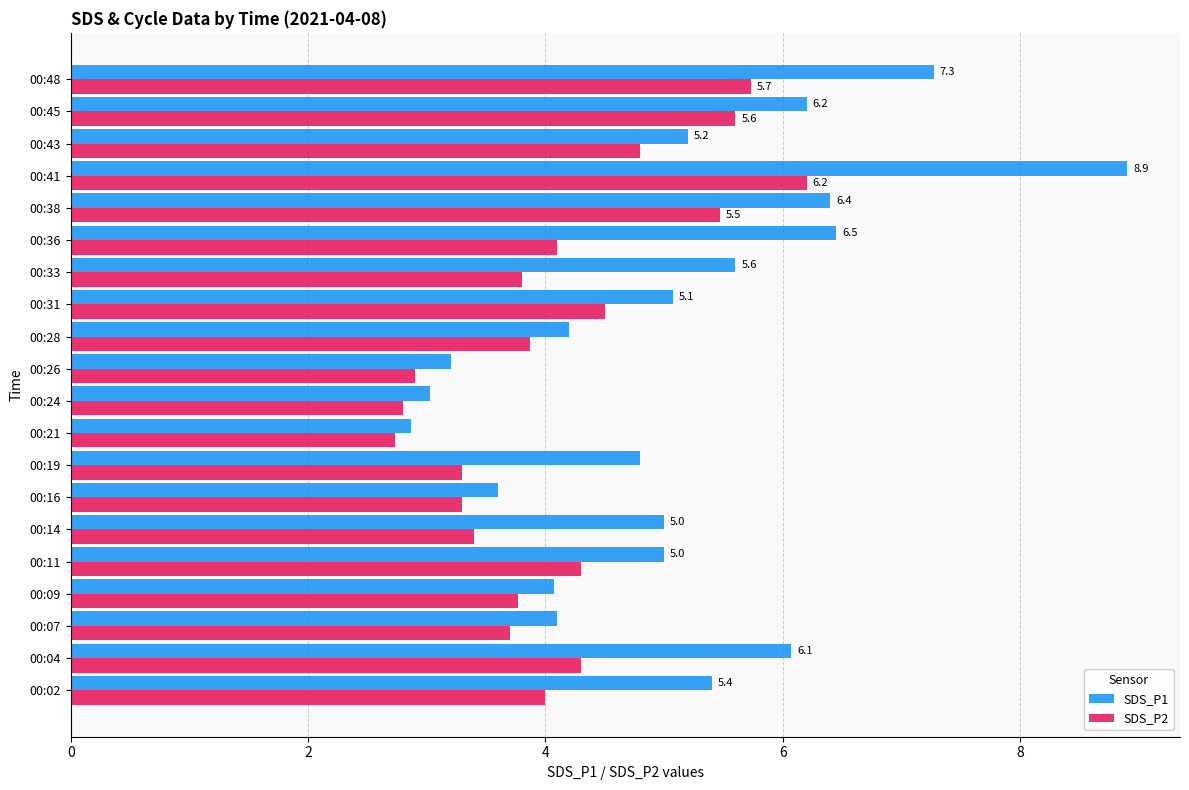

Is it true that SDS_P2 equals 3.3 at 00:16?

True